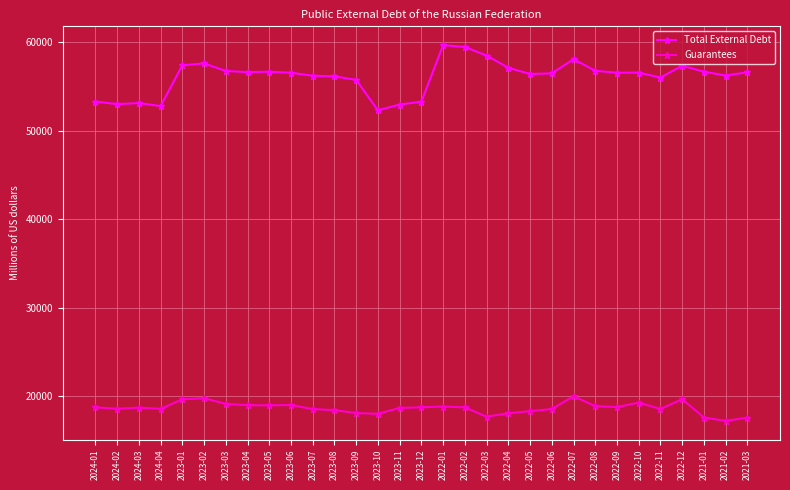

Which series has the largest range (max minus min)?

Total External Debt